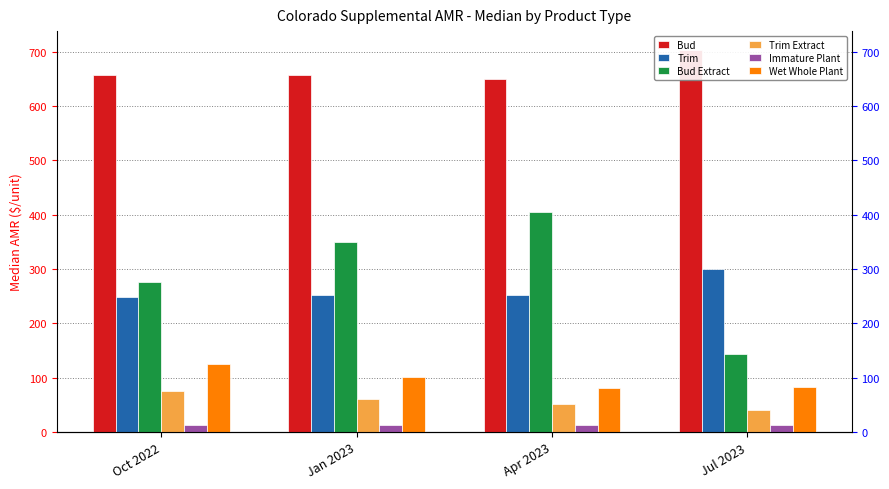

Reading left to right, what are all the values shown in this chart?

Bud: 658.1	658.1	649.4	703.1
Trim: 249.2	253.1	253.1	300.4
Bud Extract: 276.7	350.0	405.0	142.8
Trim Extract: 75.9	60.7	50.6	40.5
Immature Plant: 12.5	12.5	12.5	12.5
Wet Whole Plant: 125.5	100.8	80.6	82.0